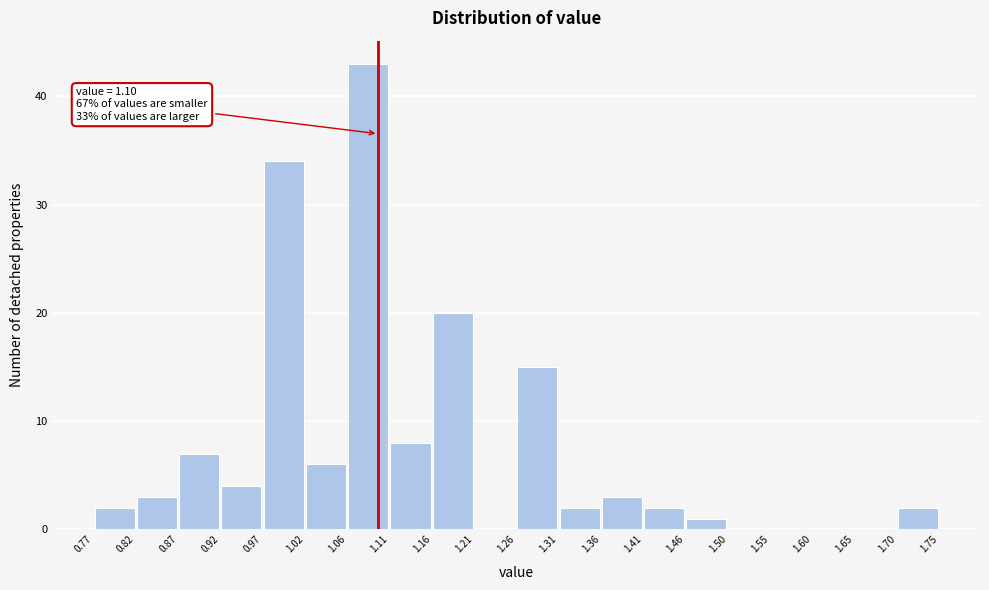

Which range on the x-axis has the tallest bar?

1.06 to 1.11